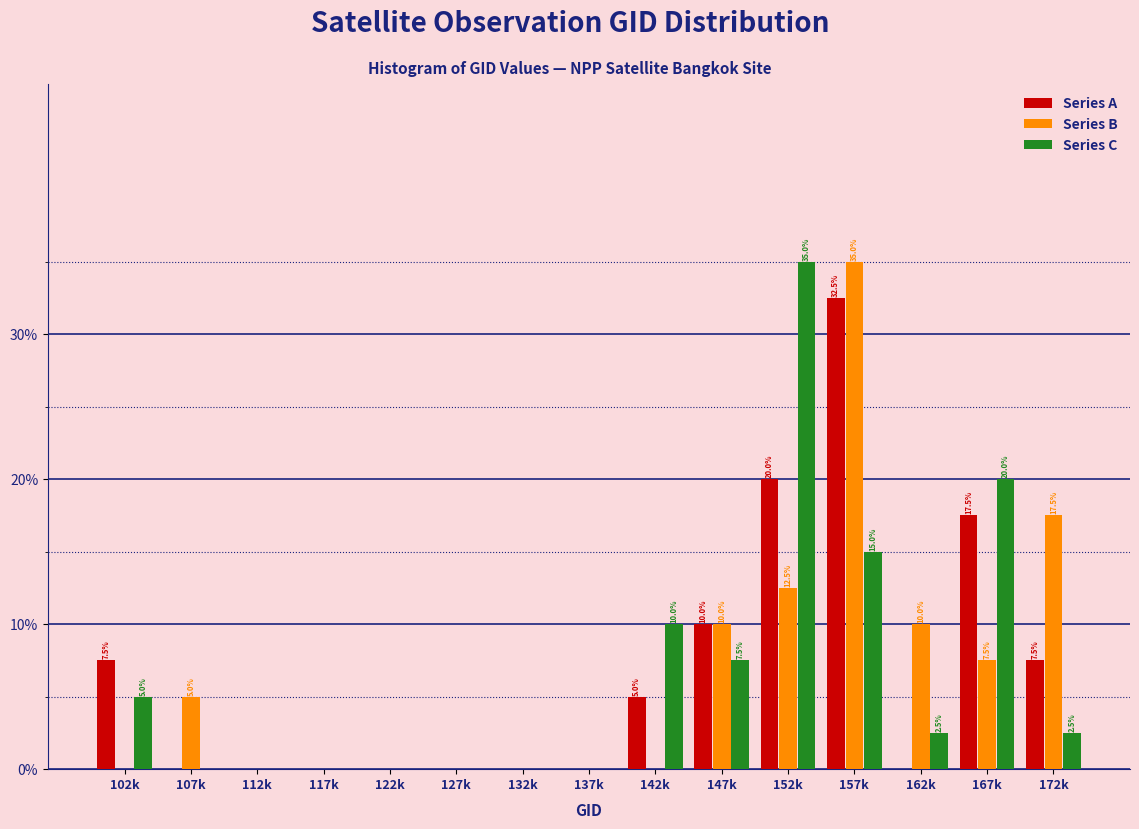

Is the value of Series C at 127k greater than the value of Series A at 142k?

No